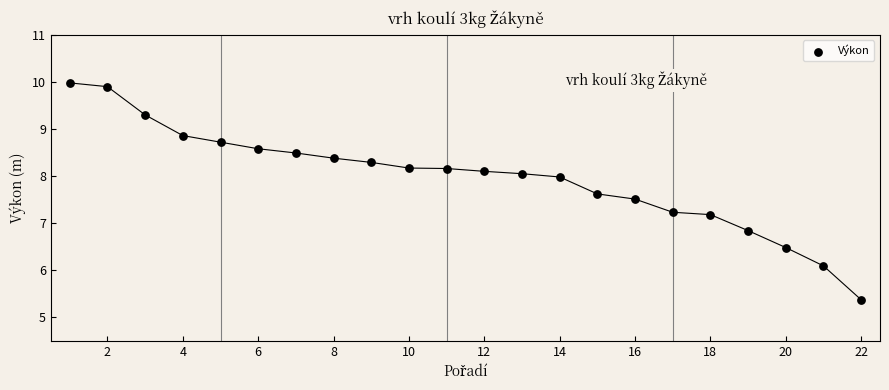

What is the range of X values (max minus min)?

21.0